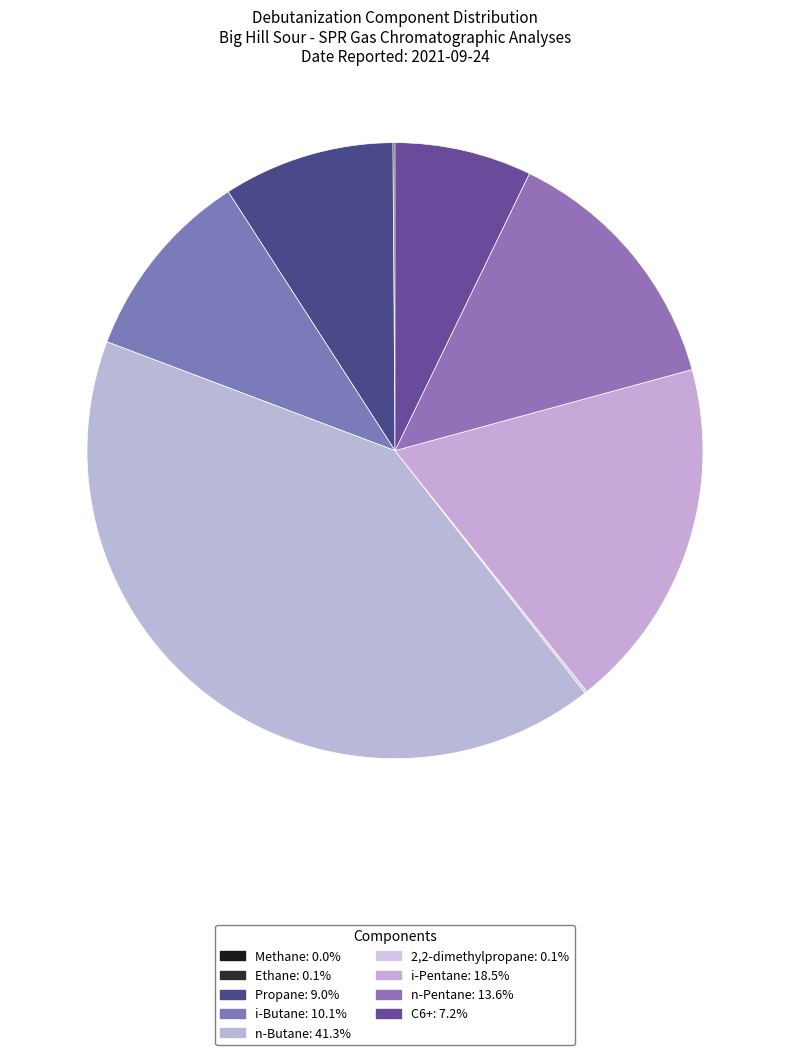

The i-Butane slice represents 10% of the pie. True or false?

True